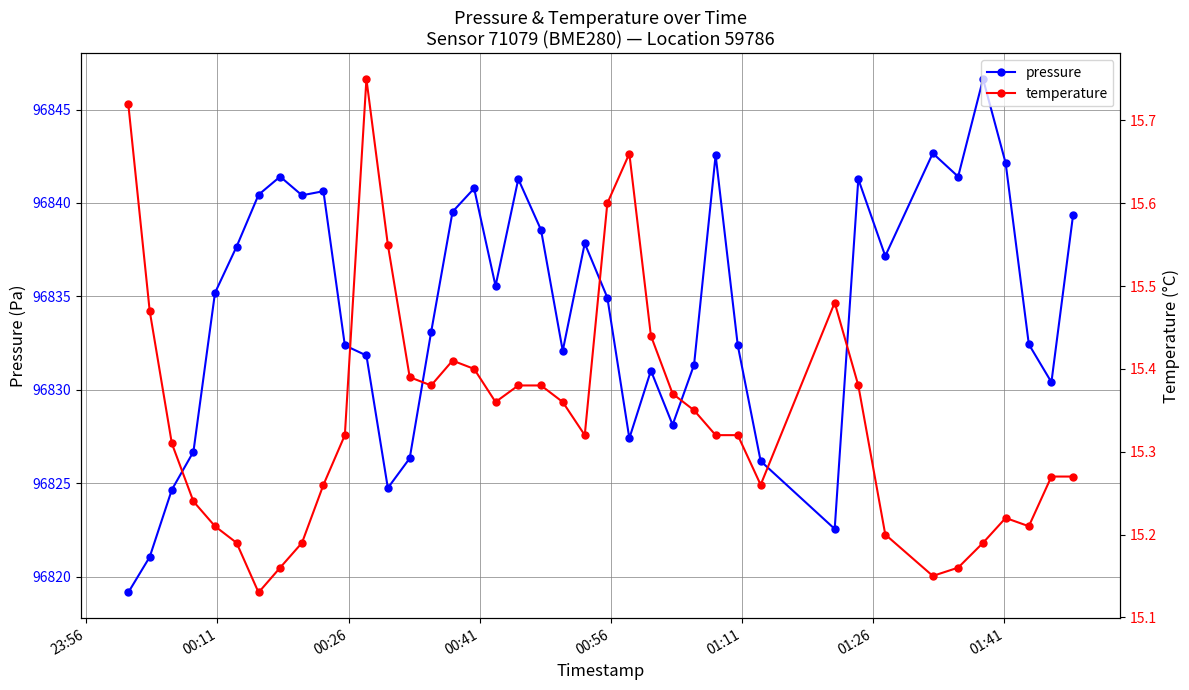

Count the number of data series in this chart.

2